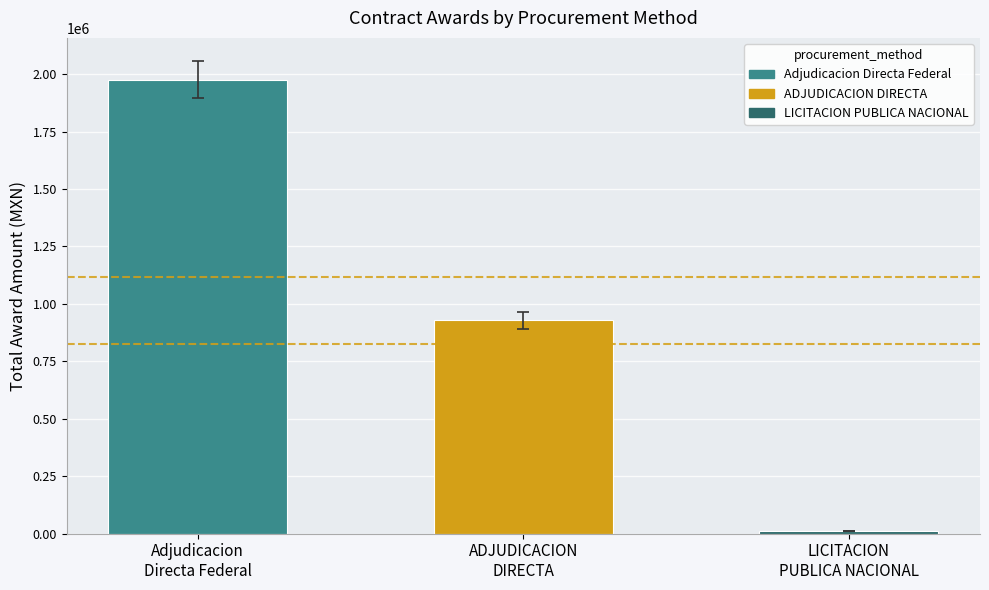

How many data points are above 928064?

2